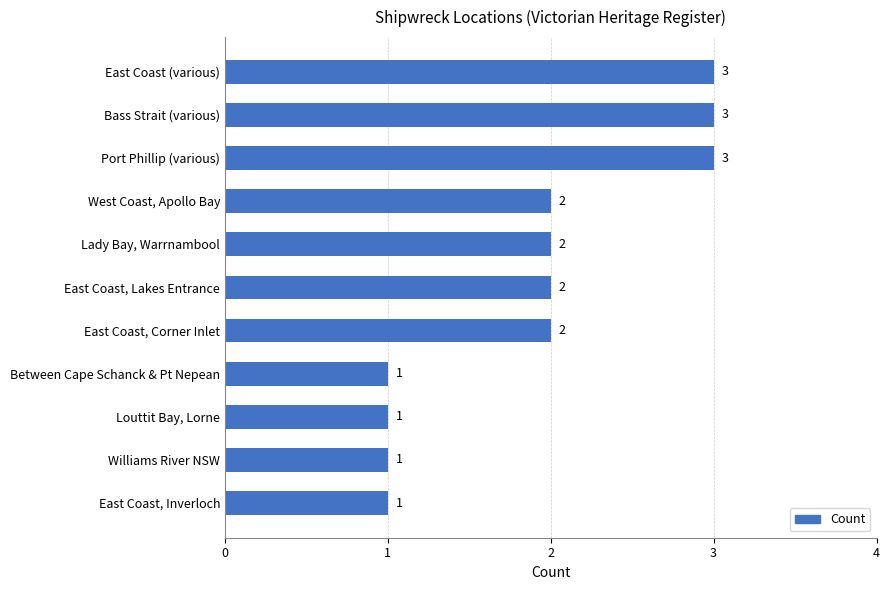

What is the label of the 9th bar from the bottom?

Port Phillip (various)